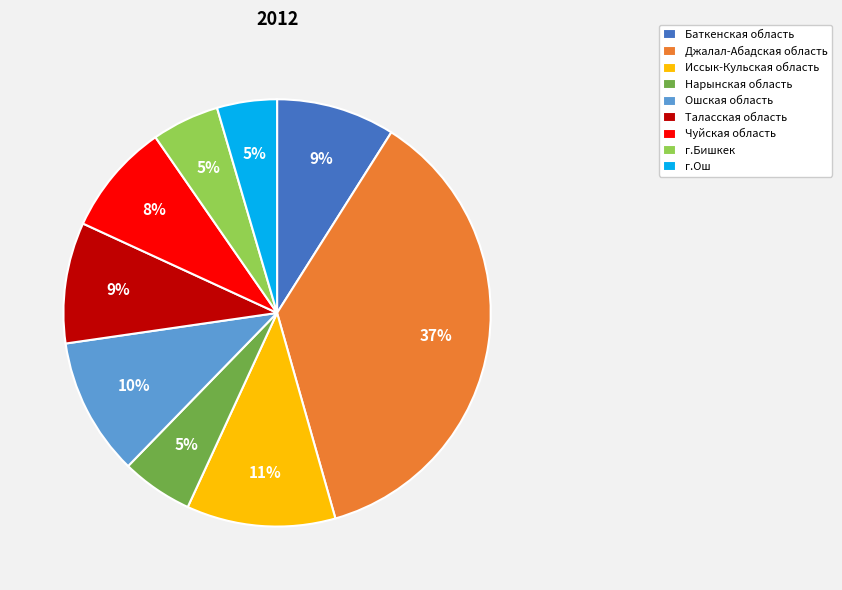

To the nearest percent, what percentage of the pie is Нарынская область?

5%